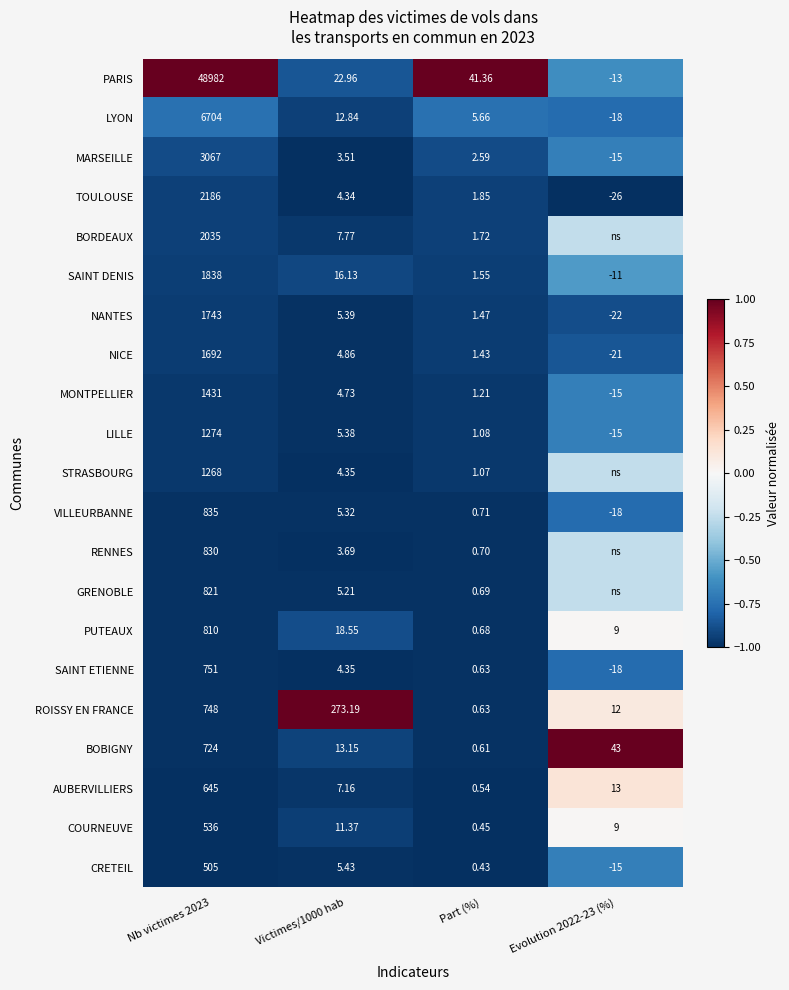

Is the value of CRETEIL at Part (%) greater than the value of MONTPELLIER at Evolution 2022-23 (%)?

Yes